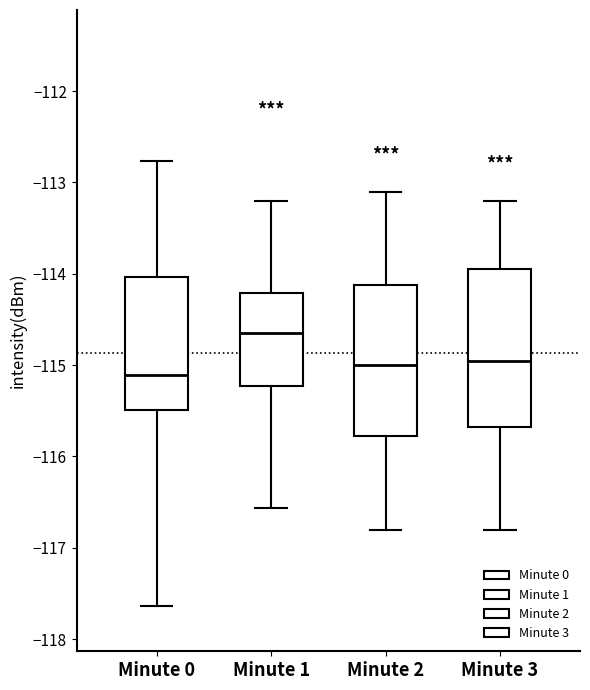

Reading left to right, transcribe this box plot: for each box, give where its median line is, the range the box spans, and where its two whiskers end, as read against the y-axis. The values are not printed on the chart, so give them approximately, as read against the axis.

Minute 0: median -115.1, box -115.5 to -114.0, whiskers -117.6 to -112.8
Minute 1: median -114.6, box -115.2 to -114.2, whiskers -116.6 to -113.2
Minute 2: median -115.0, box -115.8 to -114.1, whiskers -116.8 to -113.1
Minute 3: median -114.9, box -115.7 to -113.9, whiskers -116.8 to -113.2